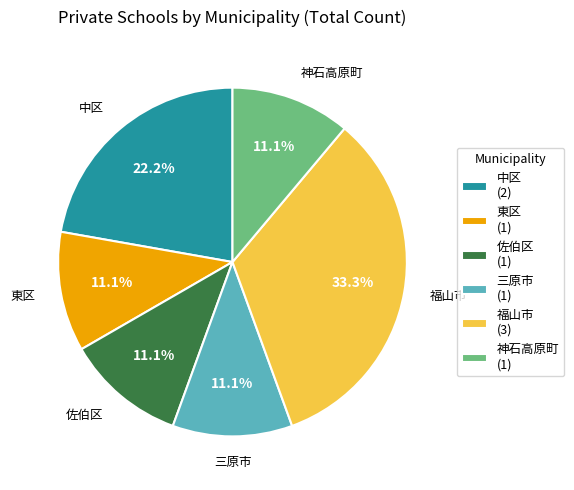

What is the ratio of the value at 佐伯区 (1) to the value at 東区 (1)?

1.0